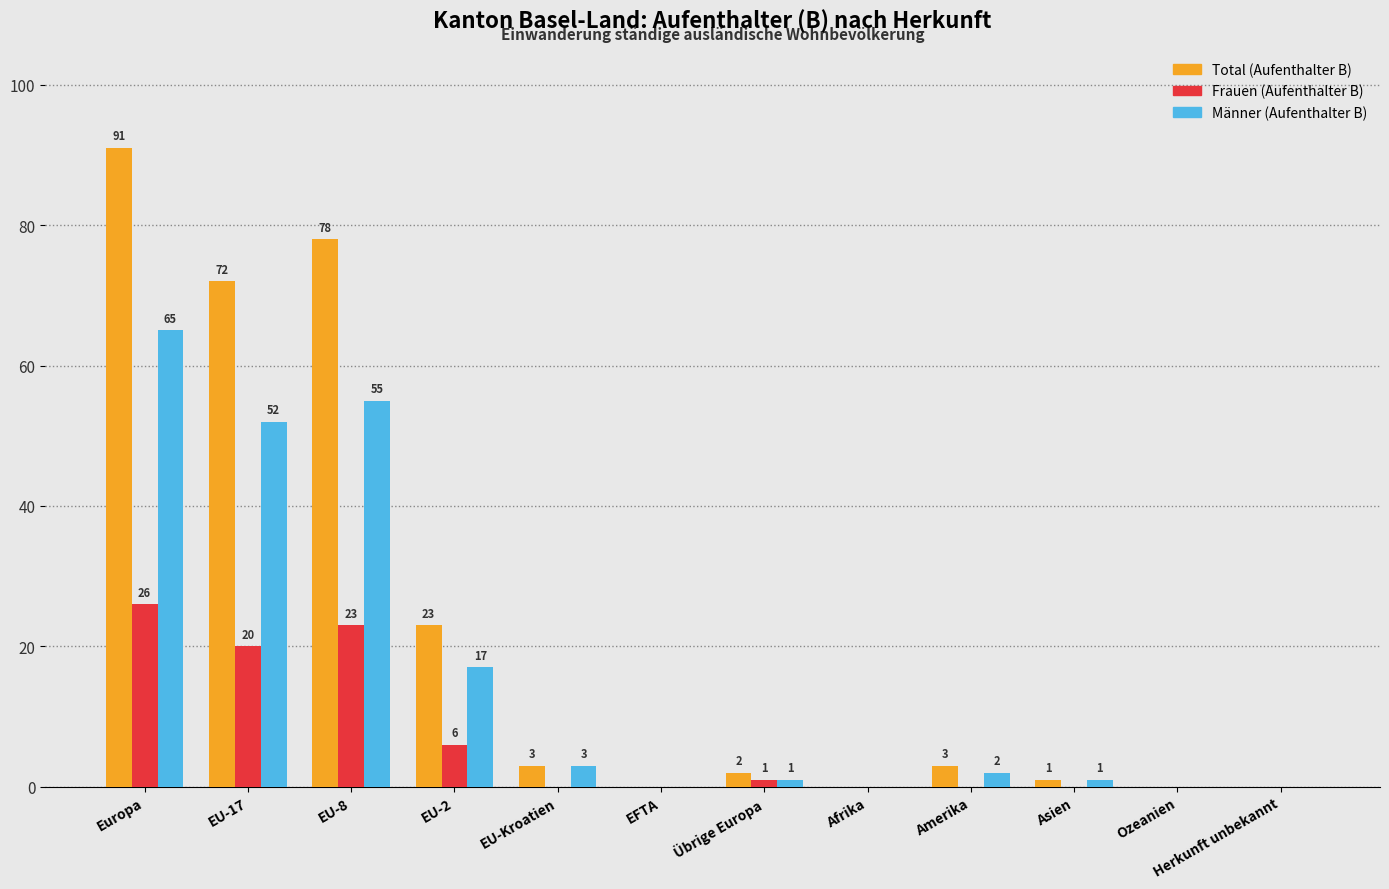

Is it true that Frauen (Aufenthalter B) equals 26 at Europa?

True